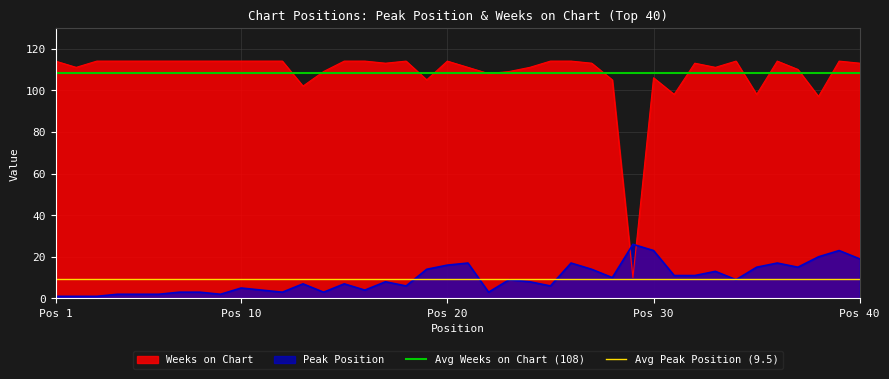

What is the maximum value for Peak Position?

26